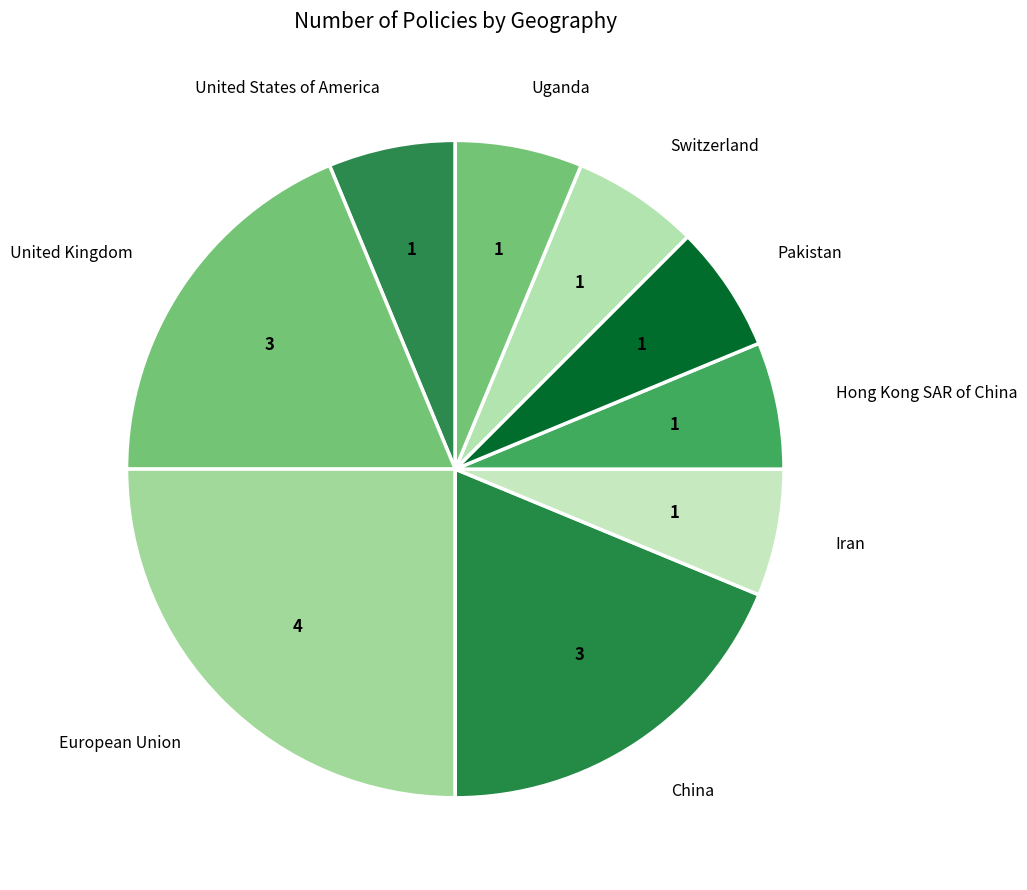

Combined, do United Kingdom and Pakistan account for over 50%?

No